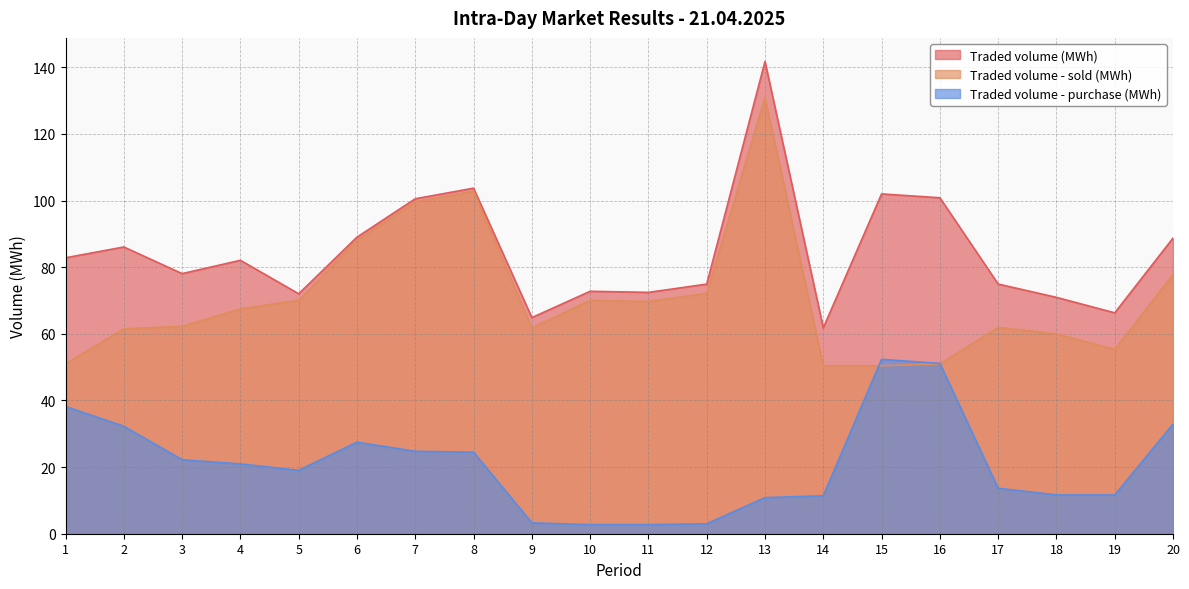

True or false: Traded volume (MWh) has more than 1 interior local peaks.

True